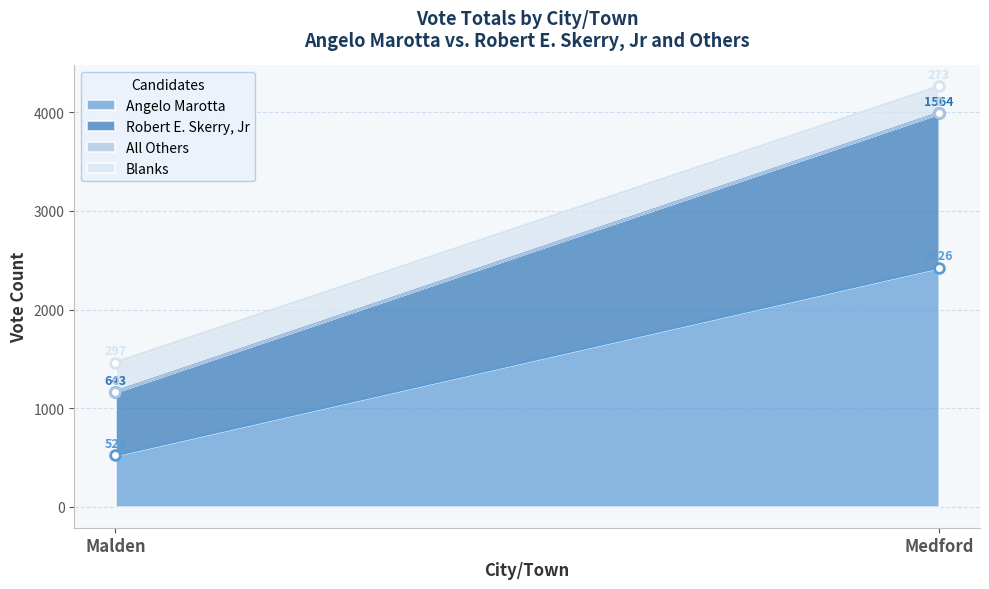

What is the difference between the maximum and minimum values in the Robert E. Skerry, Jr series?

921